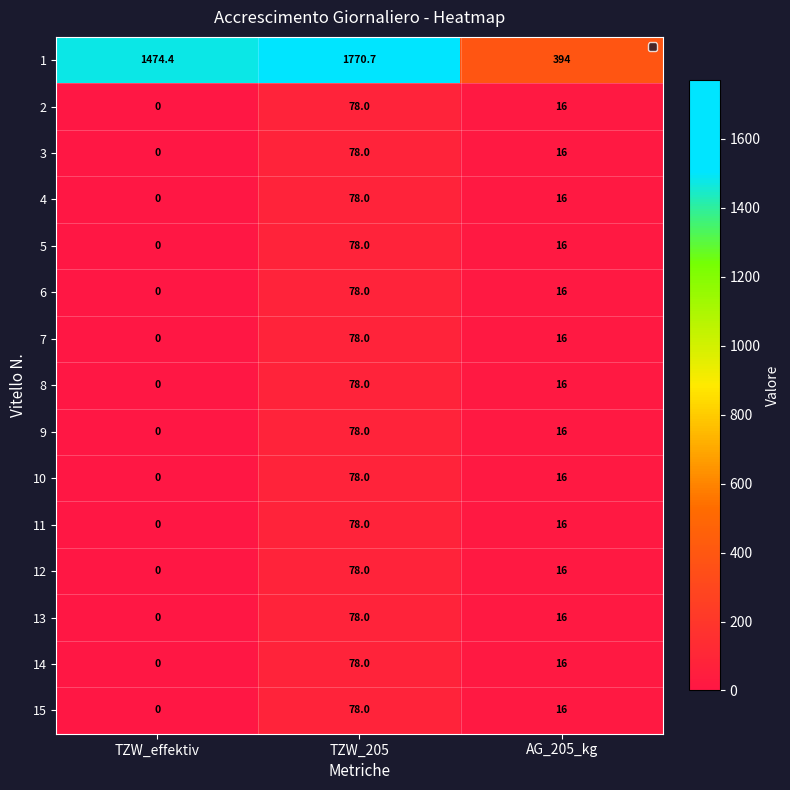

What is the spread (max minus min) of values at AG_205_kg?

378.0